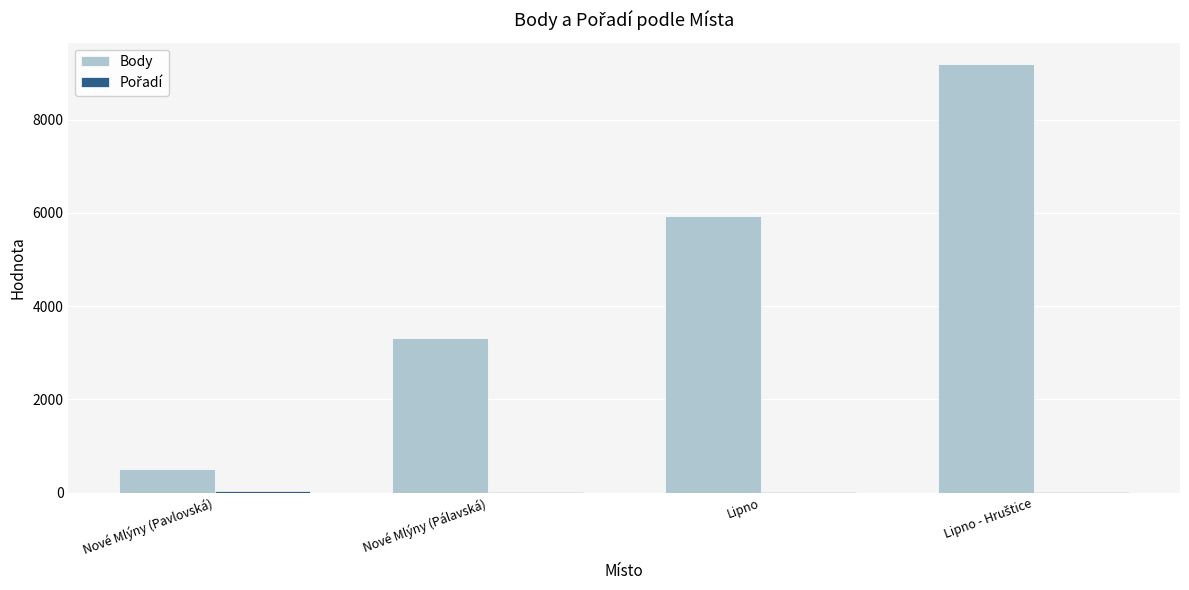

Which series has the largest total across all categories?

Body